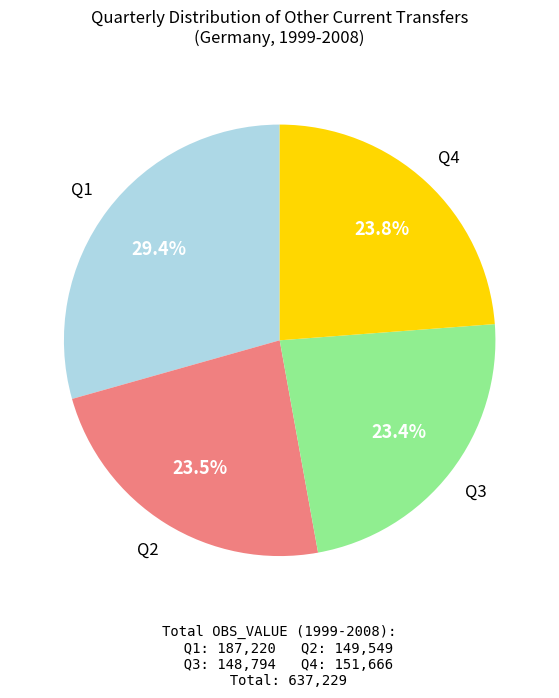

Does any single category account for the majority?

No